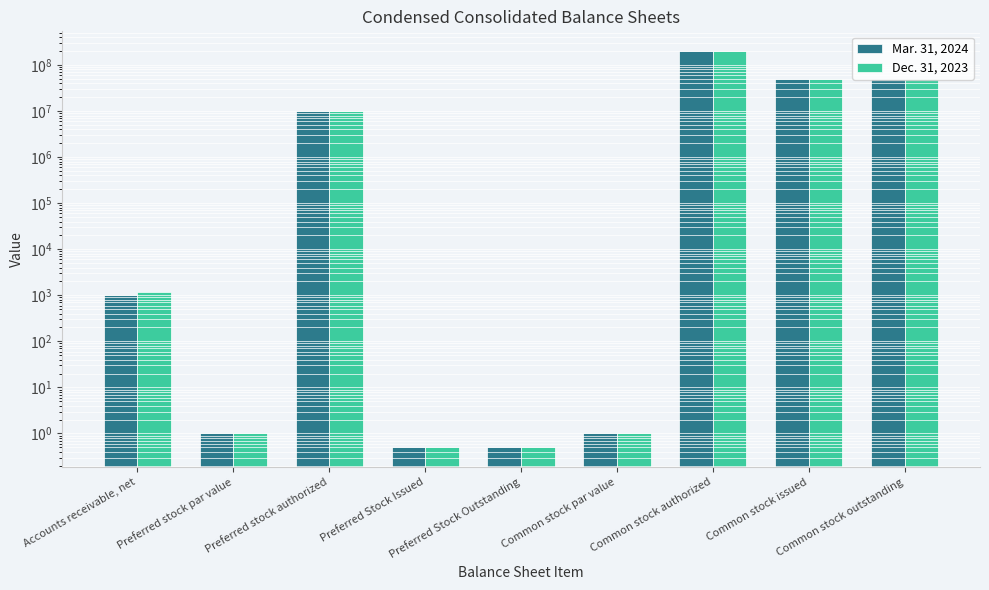

Which series has the widest spread of values?

Mar. 31, 2024